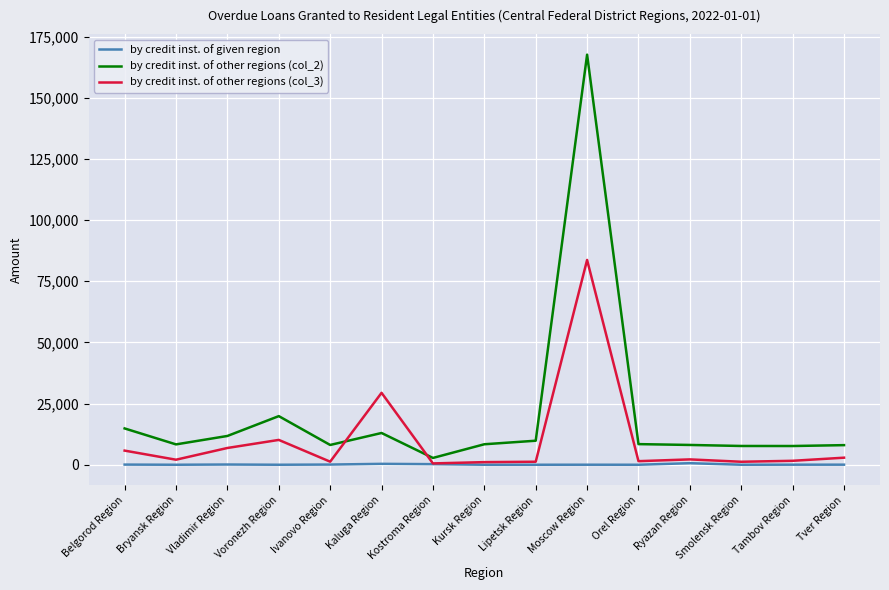

True or false: by credit inst. of other regions (col_3) and by credit inst. of other regions (col_2) intersect in this chart.

True